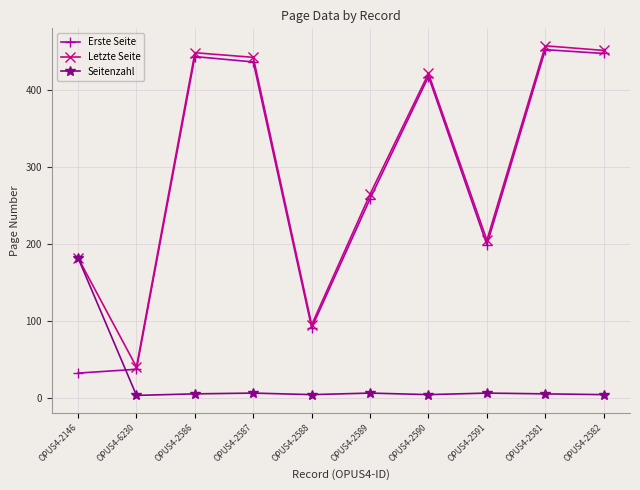

What is the difference between the second highest and minimum values in the Letzte Seite series?

412